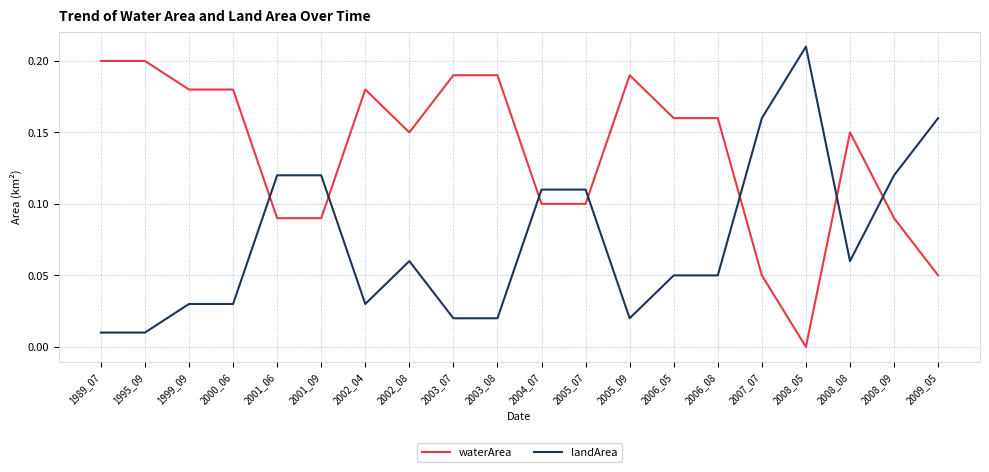

True or false: waterArea has more than 2 interior local peaks.

True